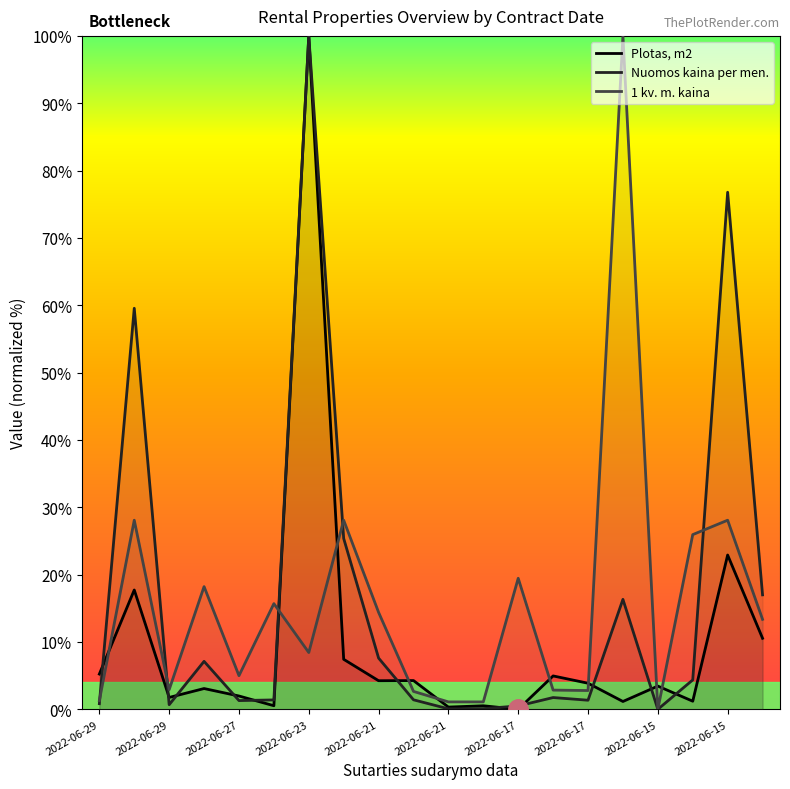

Between which two adjacent categories do Nuomos kaina per men. and Plotas, m2 first intersect?

2022-06-29 and 2022-06-29